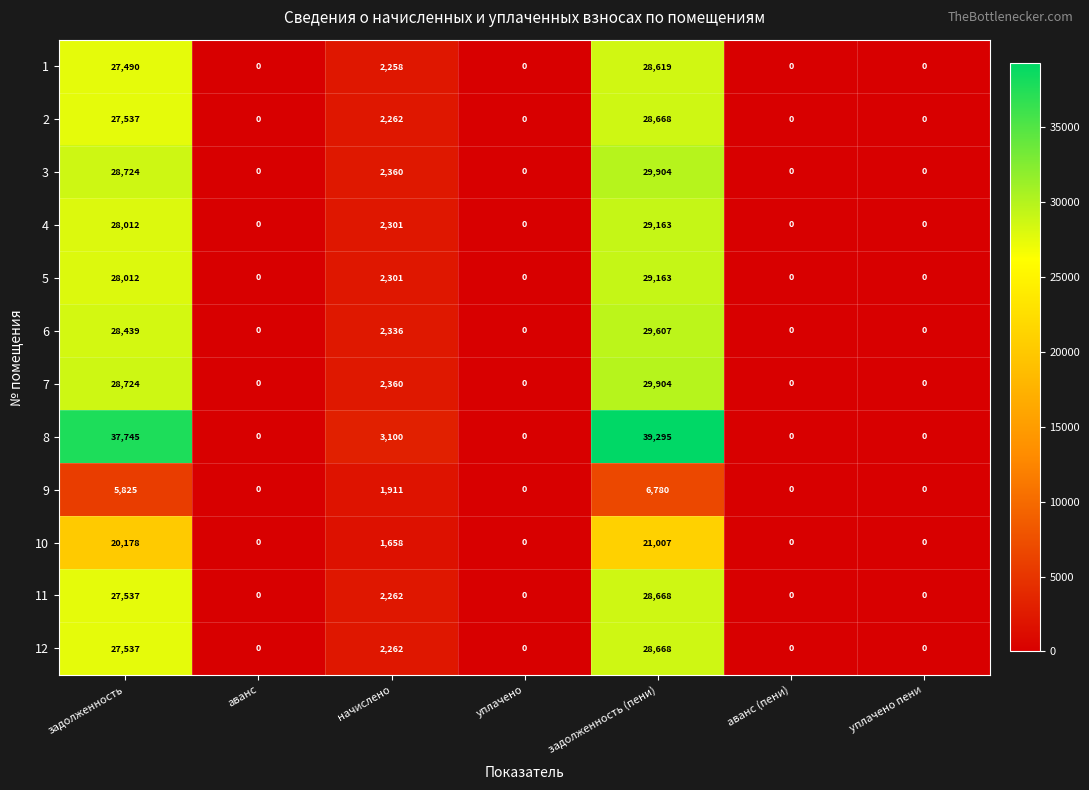

Which series has the widest spread of values?

8